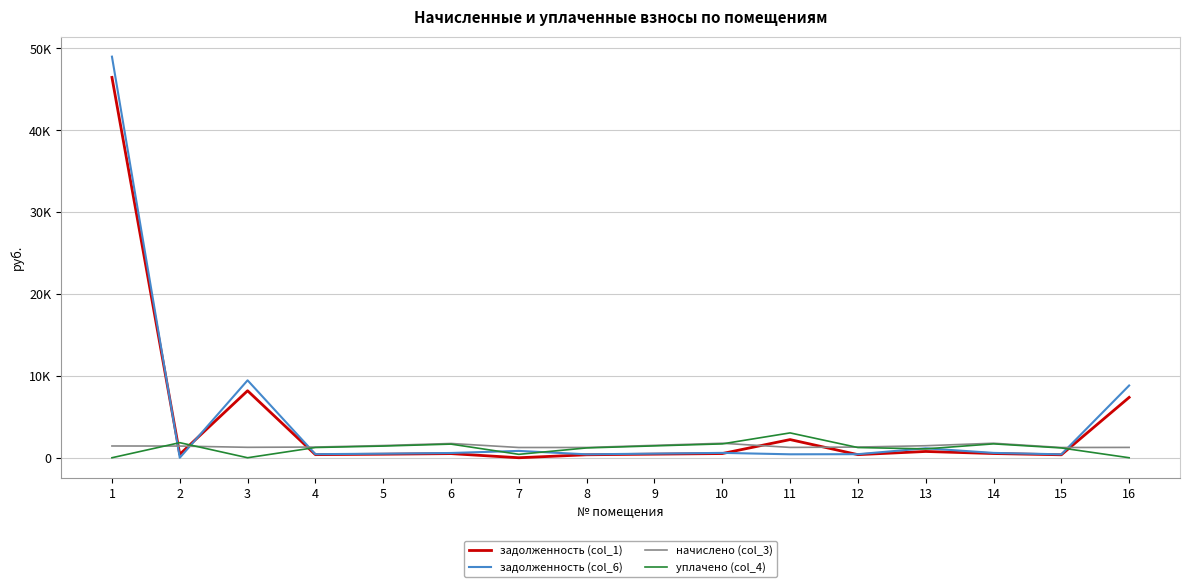

What are all the series names shown in the legend?

задолженность (col_1), задолженность (col_6), начислено (col_3), уплачено (col_4)